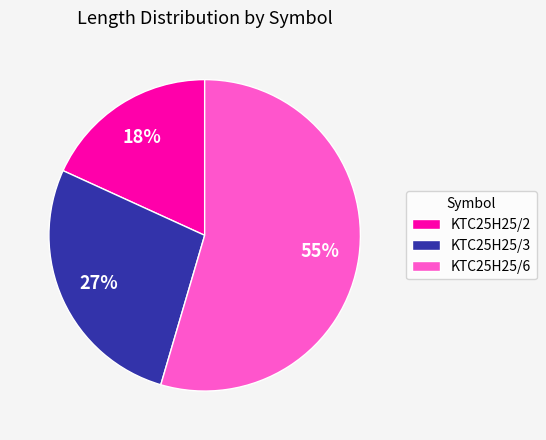

What is the majority slice?

KTC25H25/6